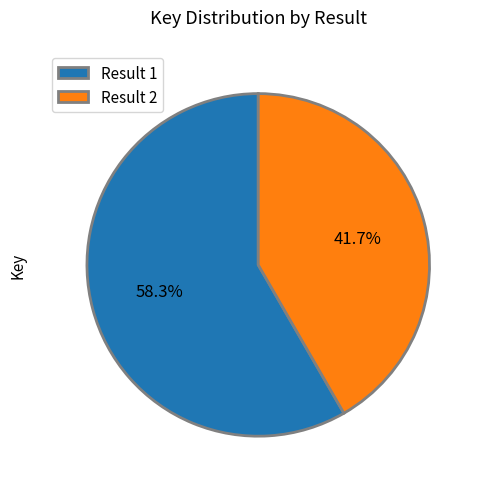

What percentage is the Result 1 slice, to the nearest percent?

58%